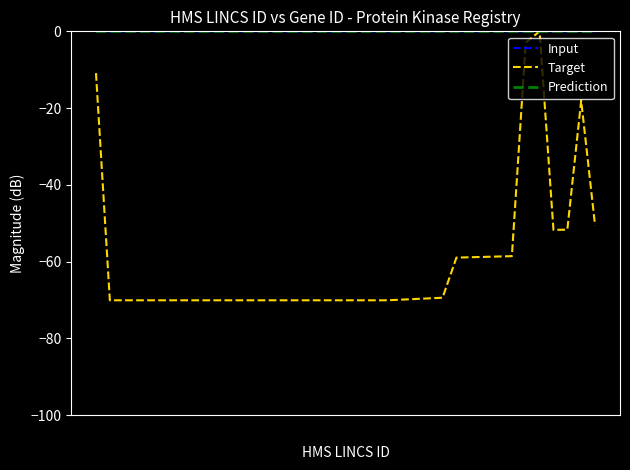

What are all the series names shown in the legend?

Input, Target, Prediction